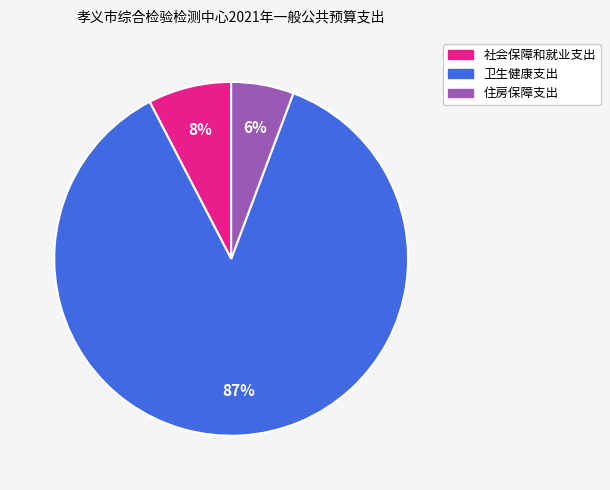

Rank the categories by value from lowest to highest.

住房保障支出, 社会保障和就业支出, 卫生健康支出